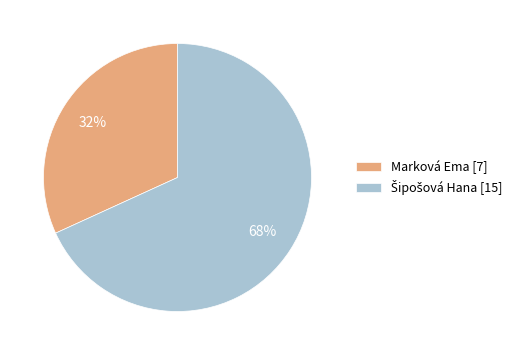

To the nearest percent, what portion does Marková Ema [7] represent?

32%